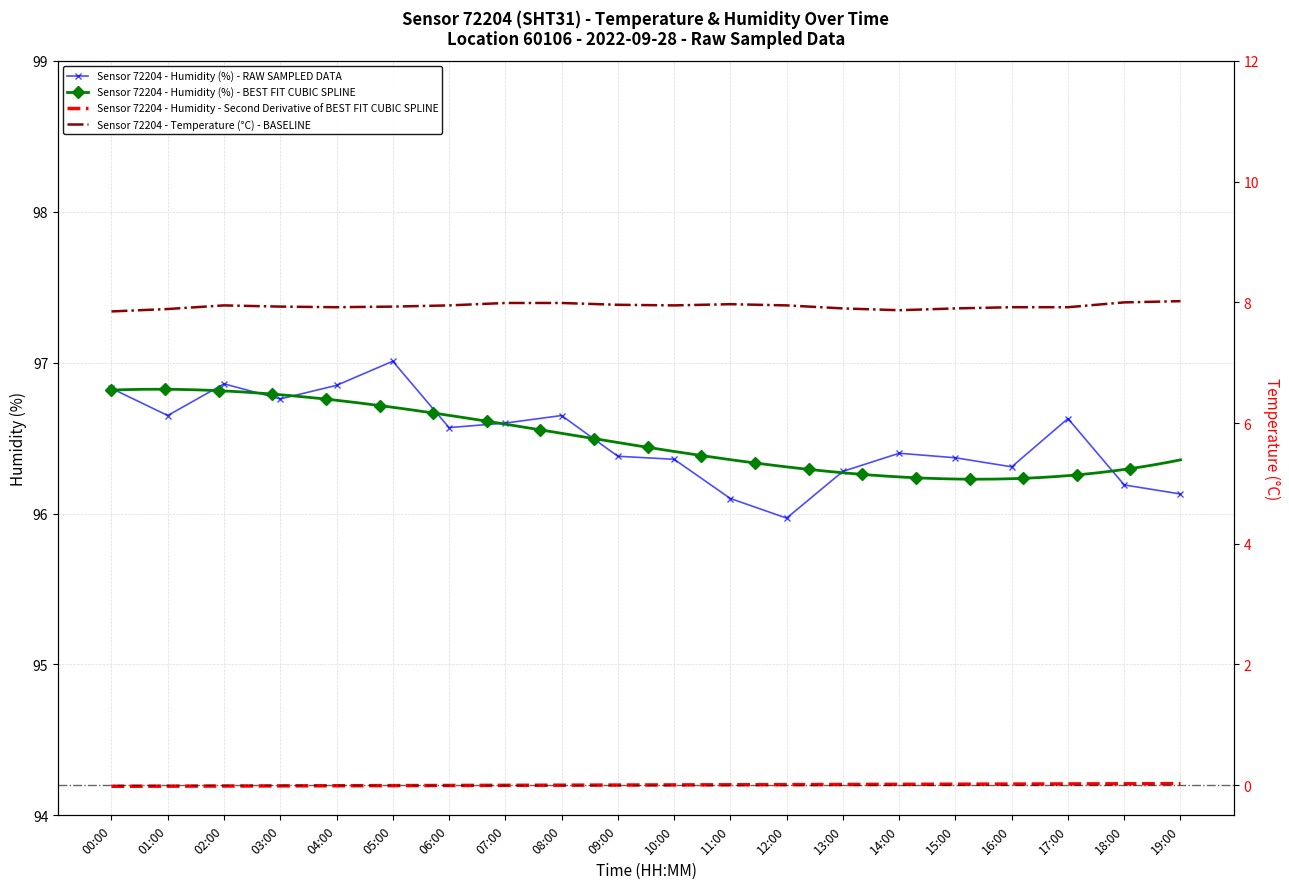

Between 07:00 and 12:00, which series saw the biggest shift?

humidity